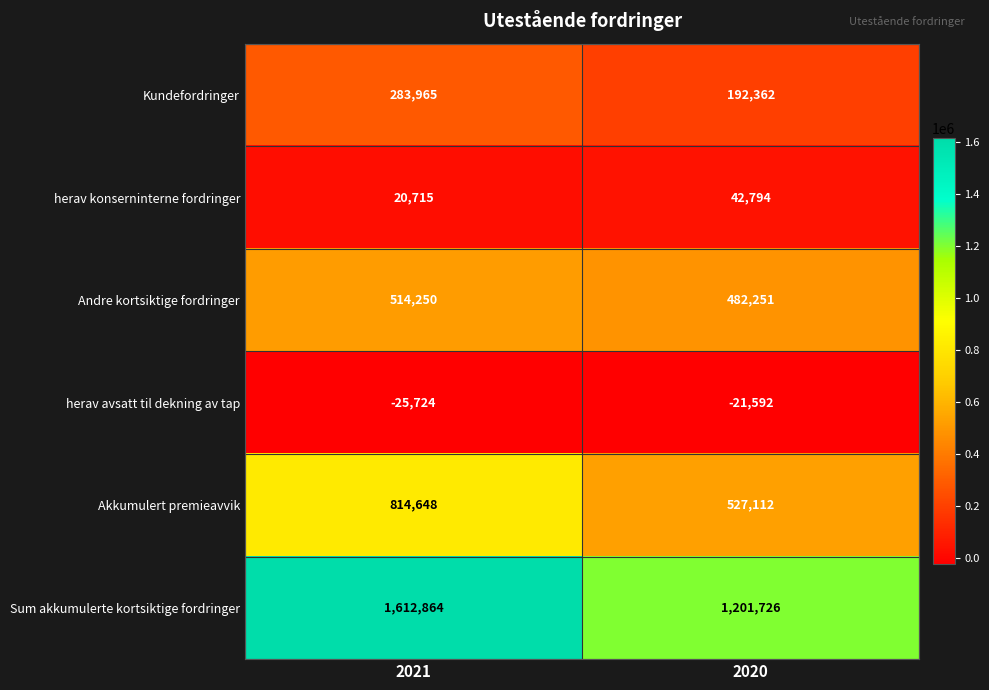

How many data points in Andre kortsiktige fordringer are less than 514250?

1